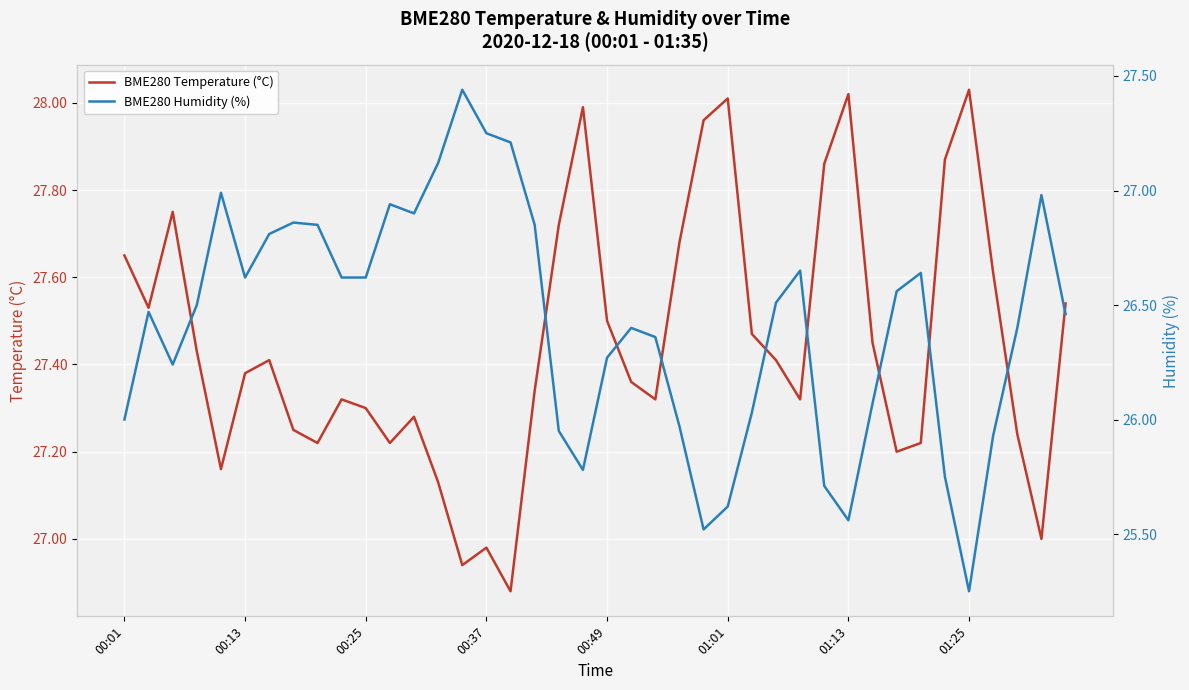

The BME280 Humidity (%) series shows 11.1 at 01:13. True or false?

False